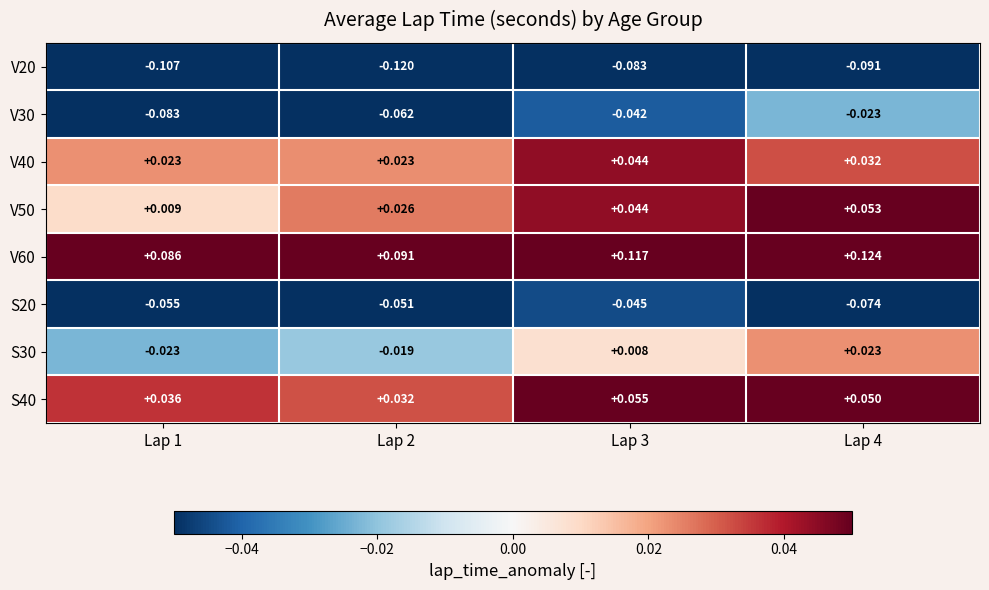

Which series has the largest total across all categories?

V60